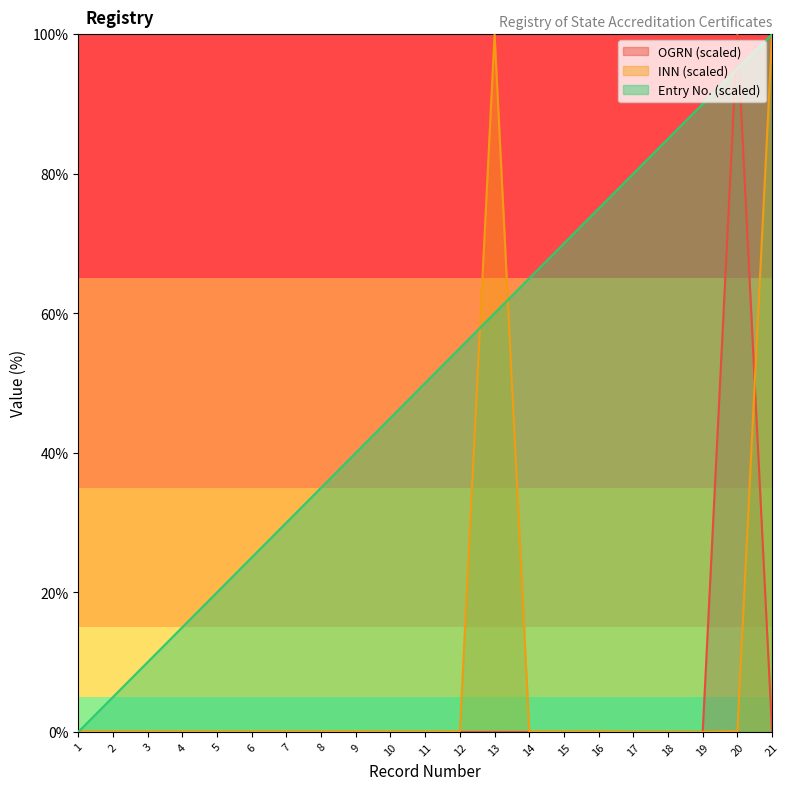

Which series ends up on top after the final intersection of INN and Entry No.?

Entry No.